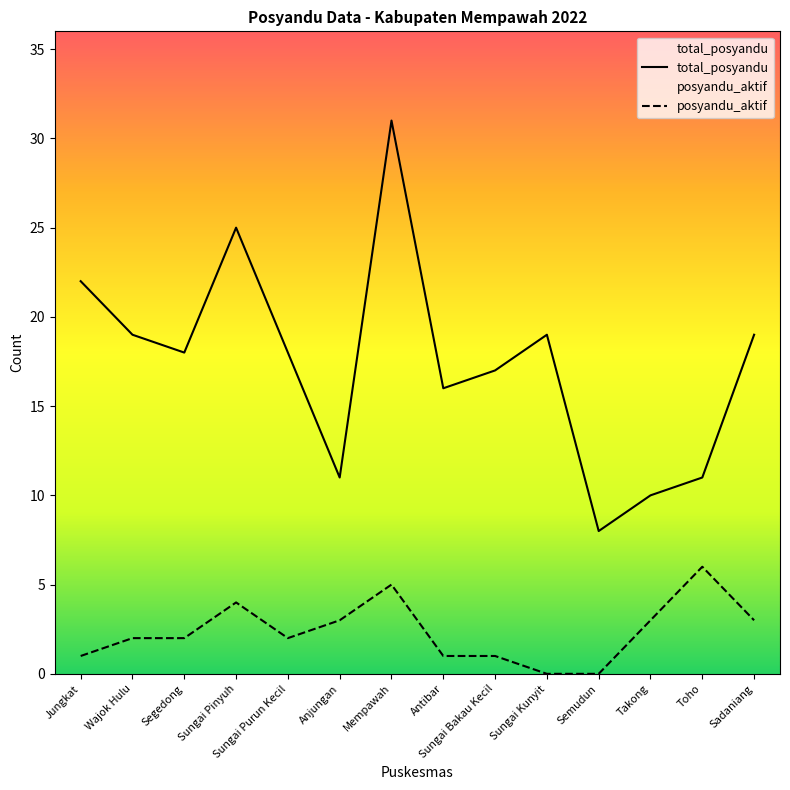

The posyandu_aktif series shows 4 at Sungai Pinyuh. True or false?

True